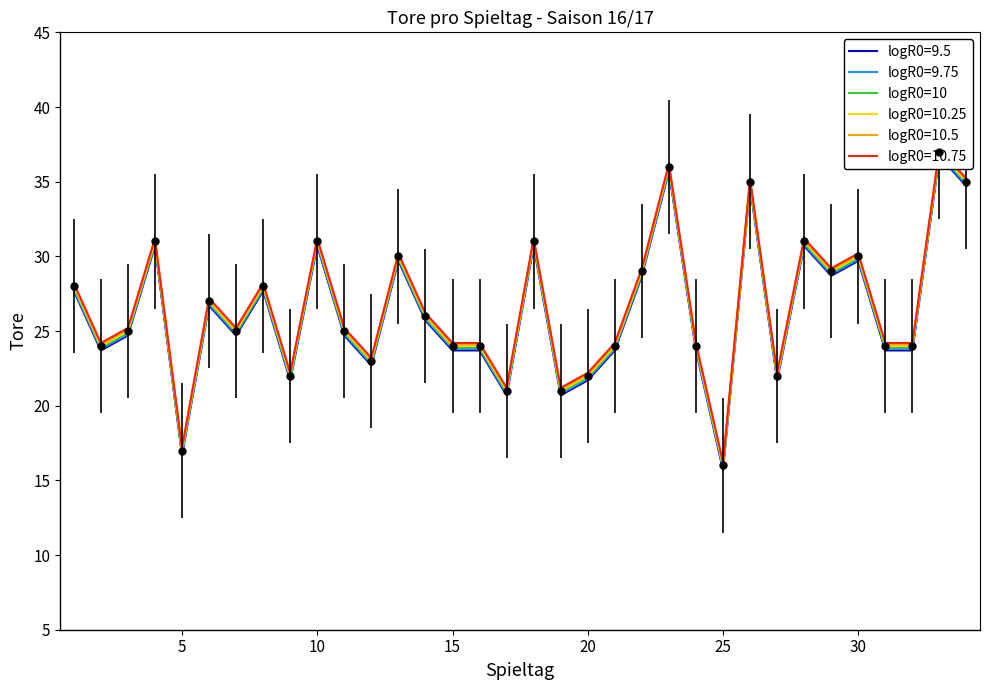

Approximately how many times larger is the value at 29 compared to 20?

1.3